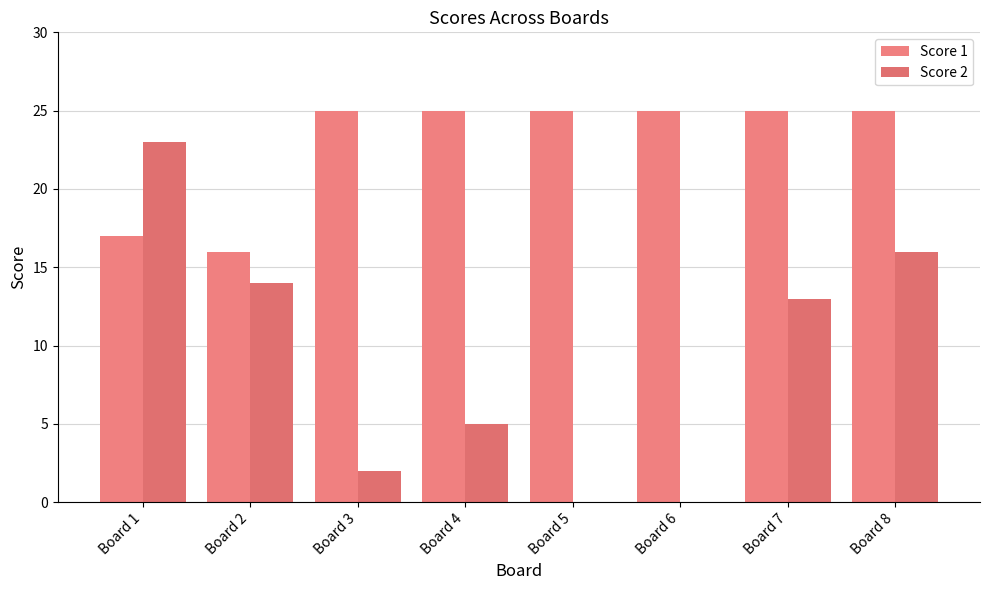

Rank the series by their maximum value, from lowest to highest.

Score 2, Score 1